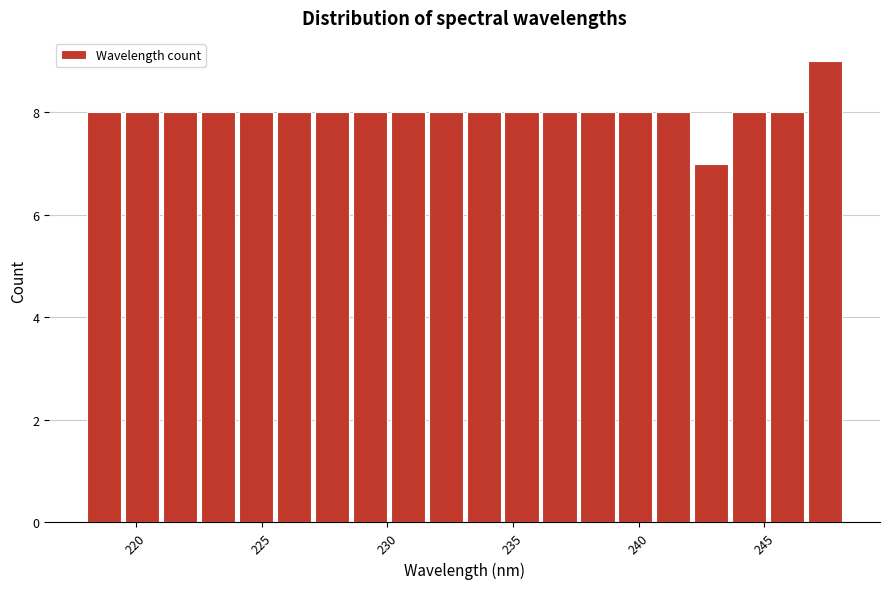

Around what value on the x-axis is the tallest bar? Give the approximate position of its centre, as read against the axis.

247.5